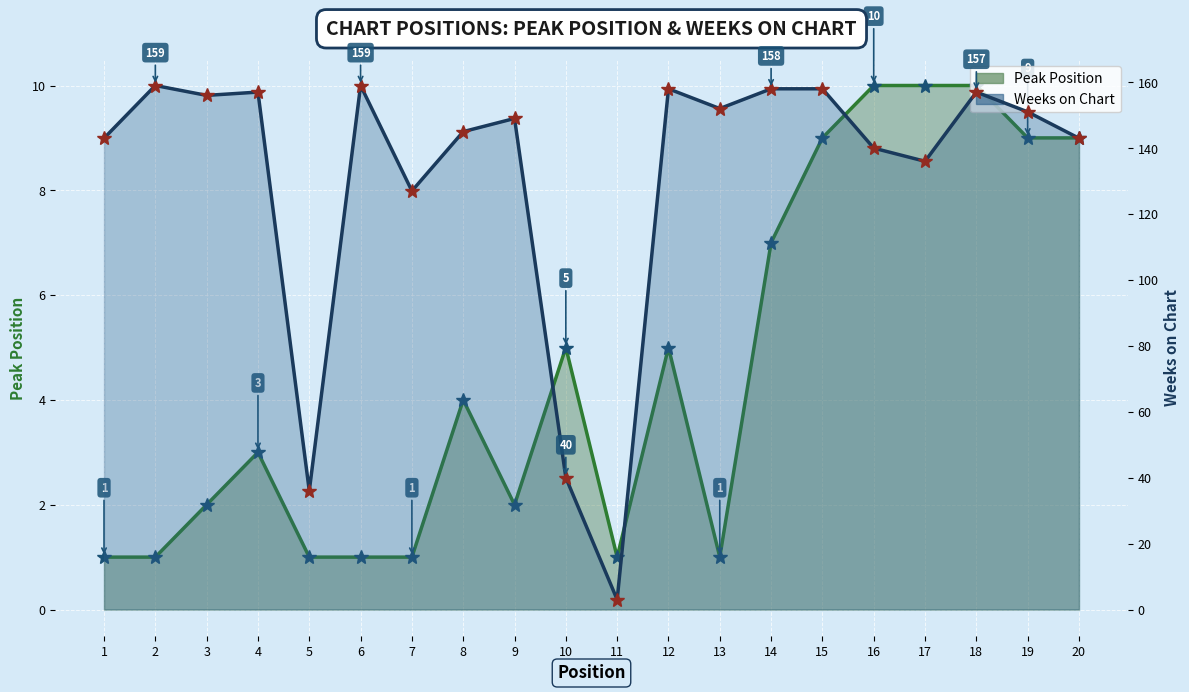

At how many categories does at least one series exceed 111?

17